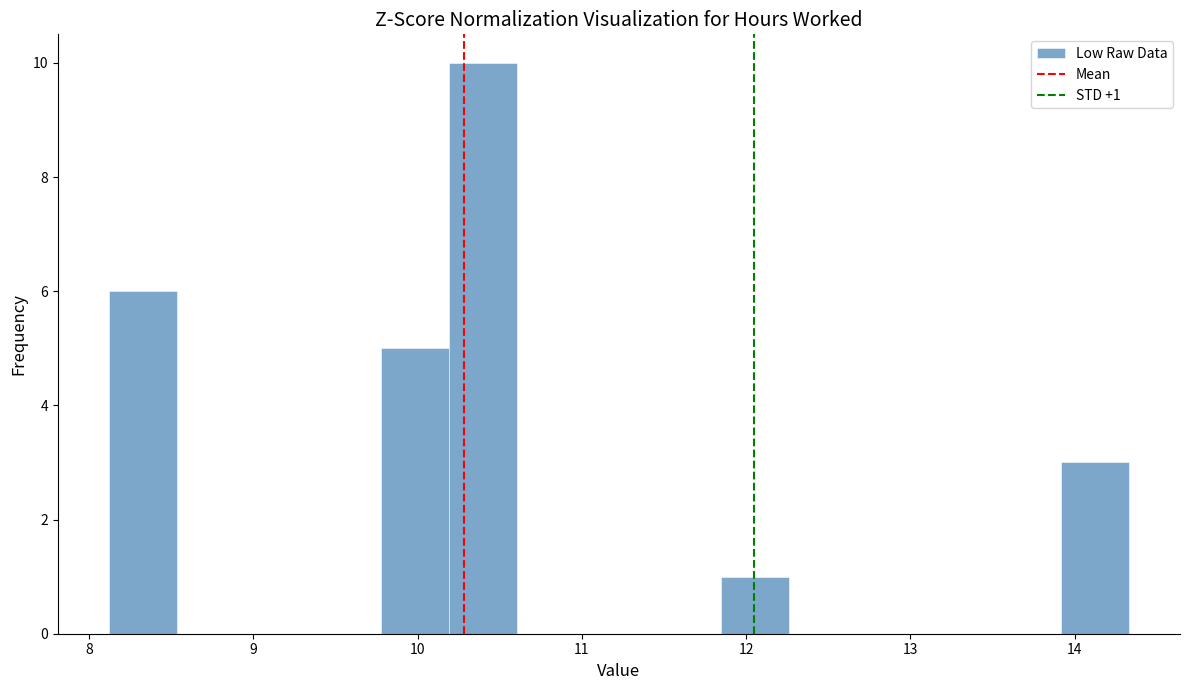

Which range on the x-axis has the tallest bar?

10.2 to 10.6